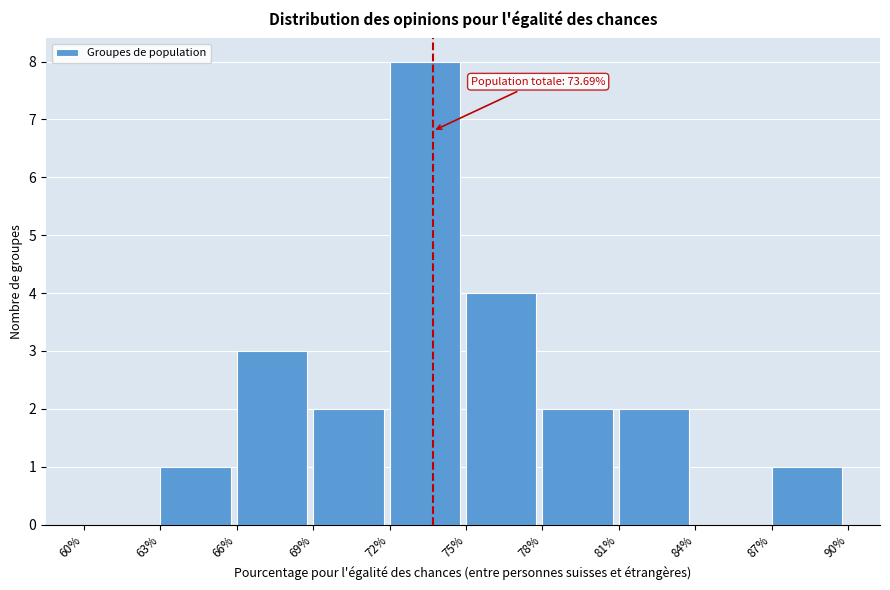

Over which range of the x-axis is the bar tallest?

72% to 75%